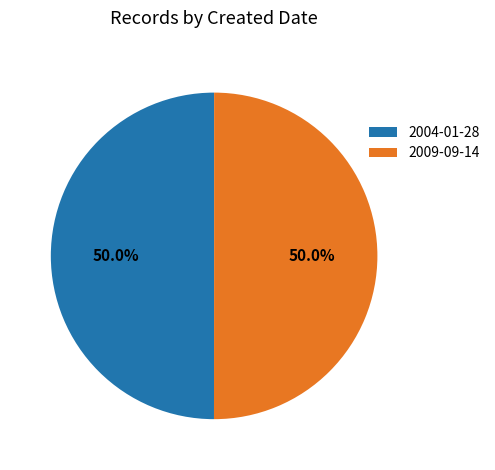

Approximately how many times larger is the value at 2009-09-14 compared to 2004-01-28?

1.0